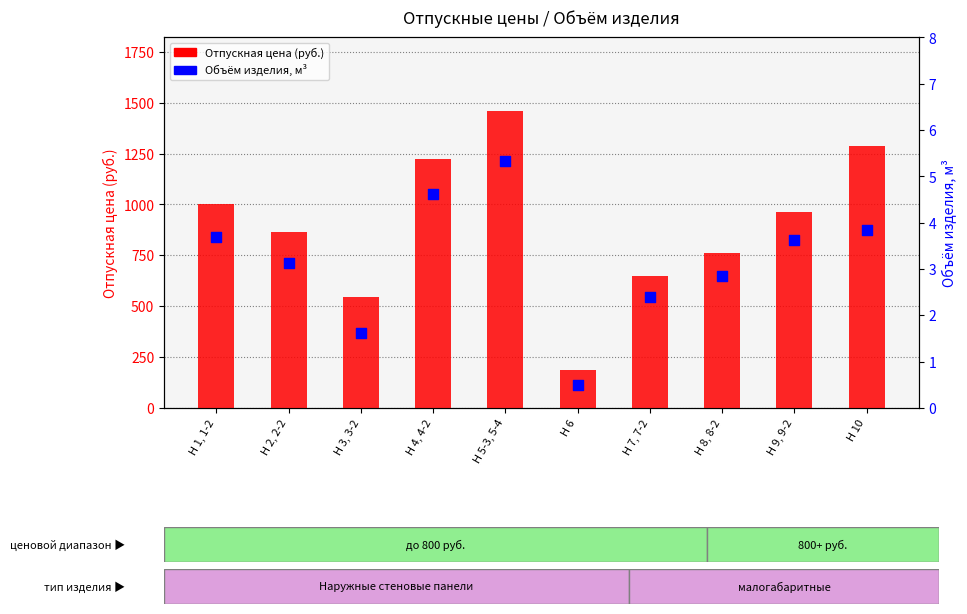

Which series reaches the minimum Y coordinate?

Объём изделия, м³